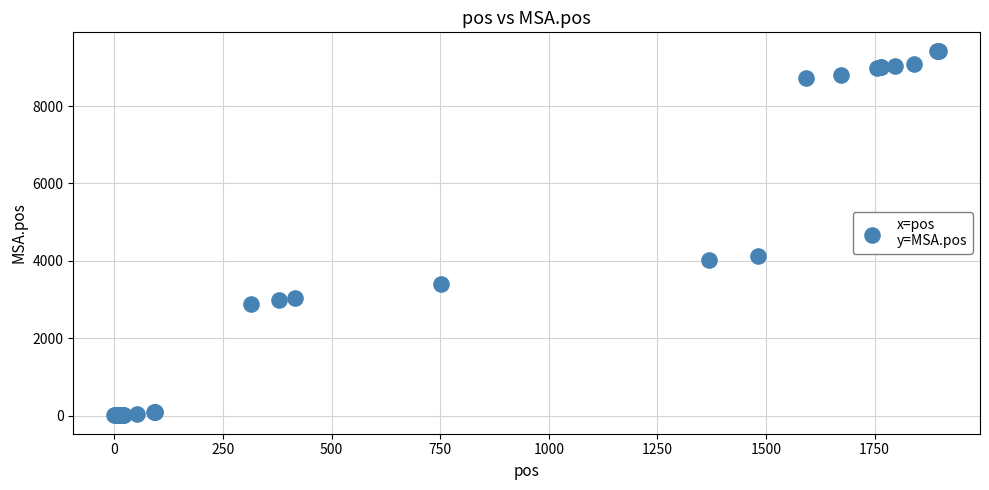

What Y value in the scatter plot is closest to 4719?

4136